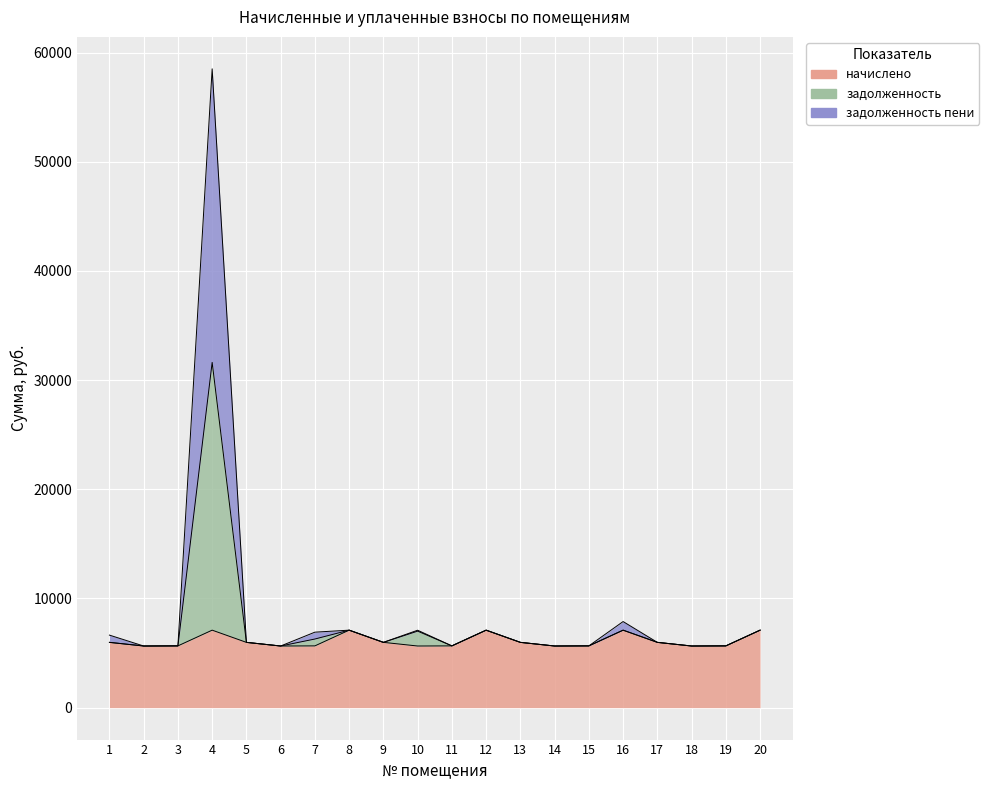

True or false: задолженность пени and начислено cross at least once.

False